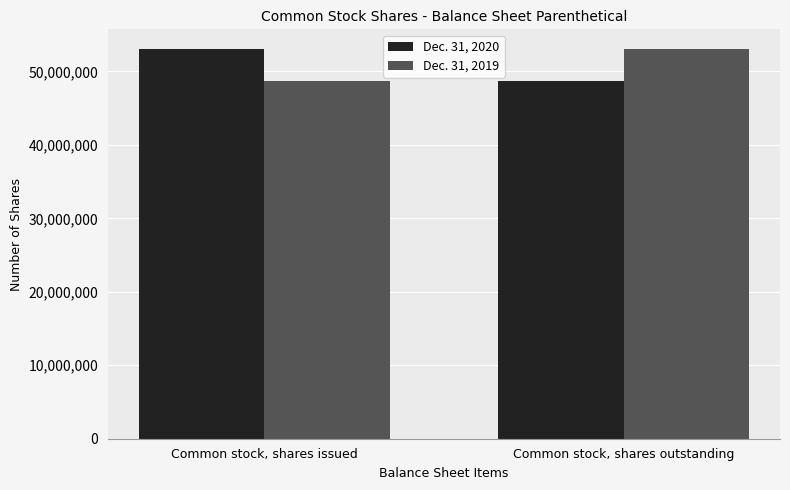

What are all the series names shown in the legend?

Dec. 31, 2020, Dec. 31, 2019